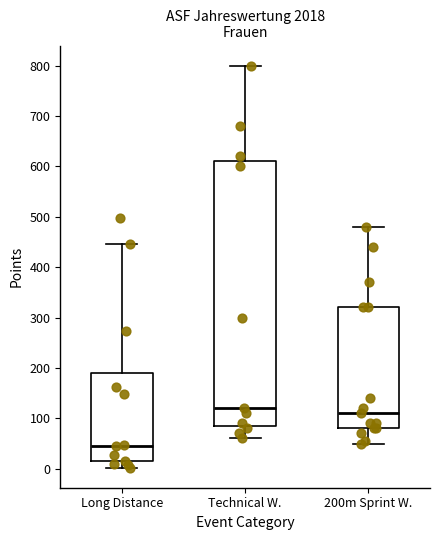

Reading left to right, read every box against the y-axis: the position of its median line, the range the box covers, and the ends of its whiskers. The values are not printed on the chart, so give them approximately, as read against the axis.

Long Distance: median 50, box 10 to 190, whiskers 0 to 450
Technical W.: median 120, box 90 to 610, whiskers 60 to 800
200m Sprint W.: median 110, box 80 to 320, whiskers 50 to 480